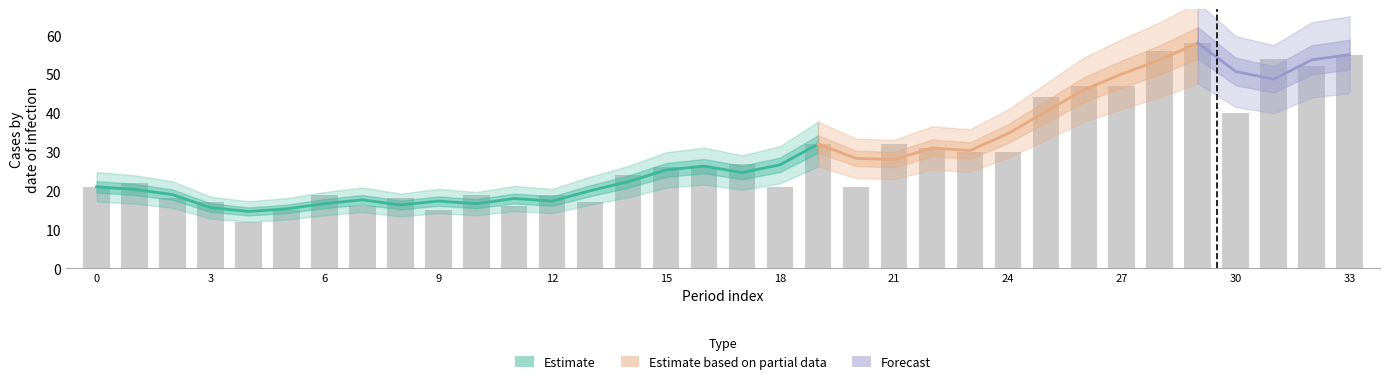

True or false: Total has a value of 17 at 3.

True